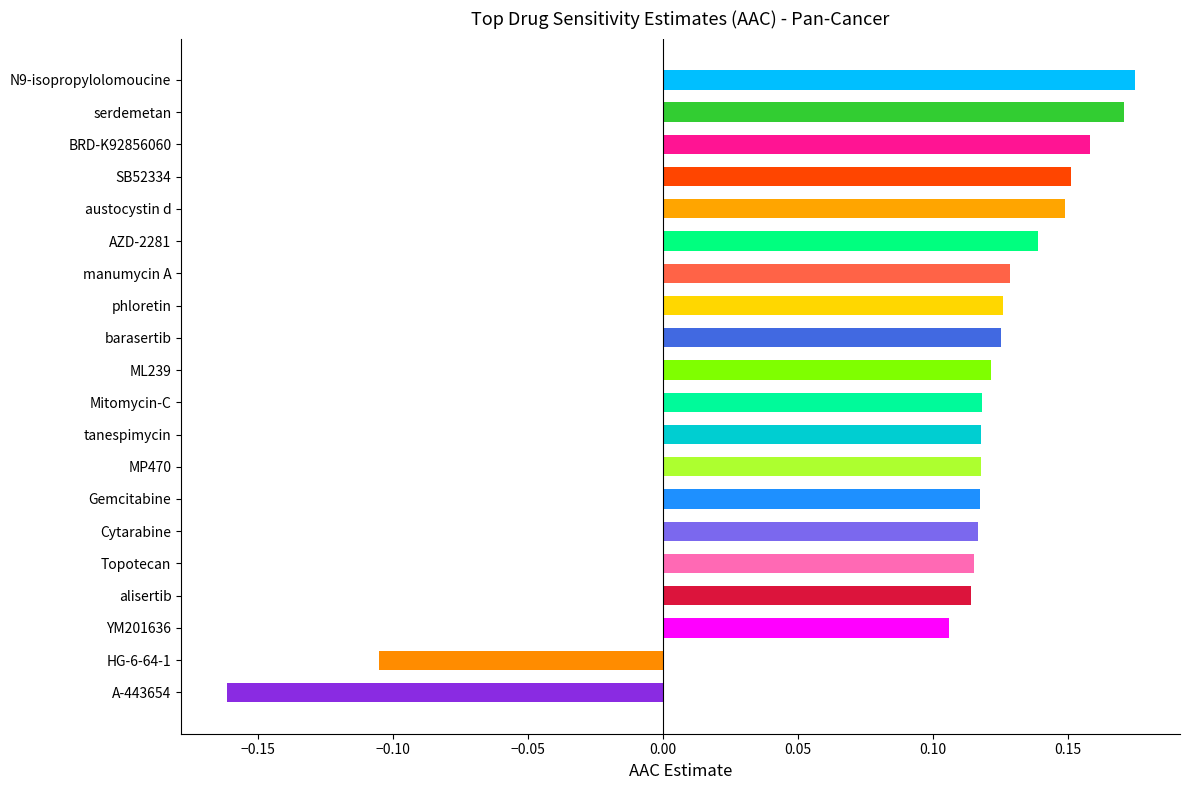

What is the sum of all values?

2.1